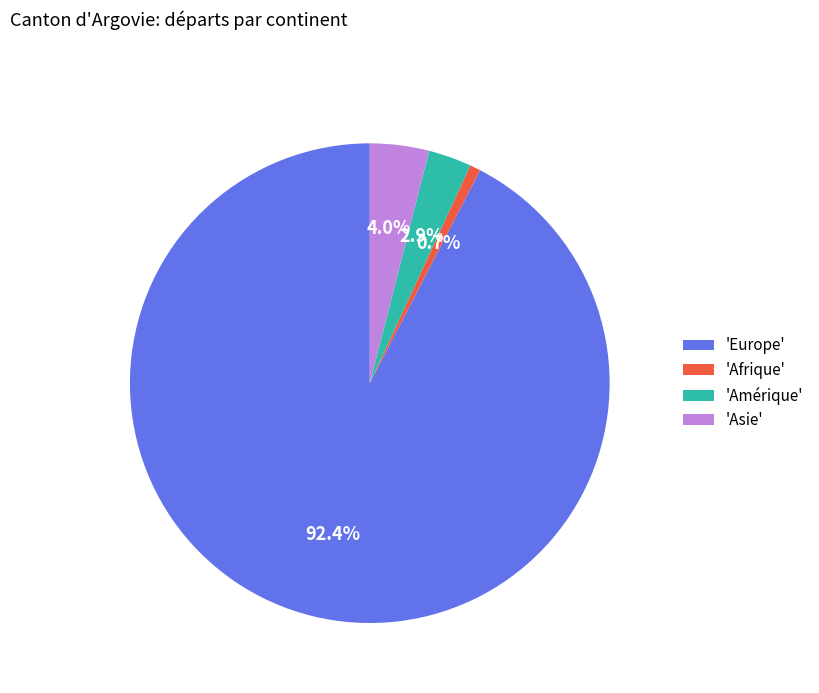

What is the ratio of the value at 'Amérique' to the value at 'Asie'?

0.7